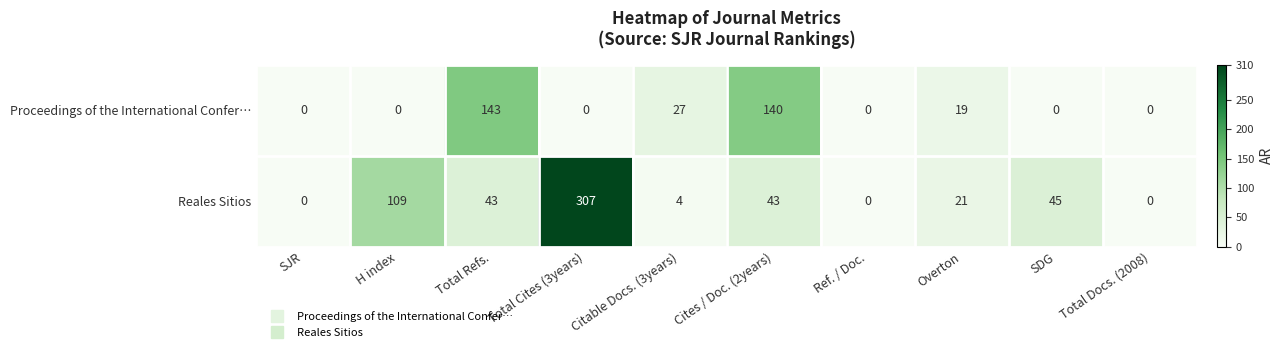

List the series in order of their peak value, highest first.

Reales Sitios, Proceedings of the International Confer…